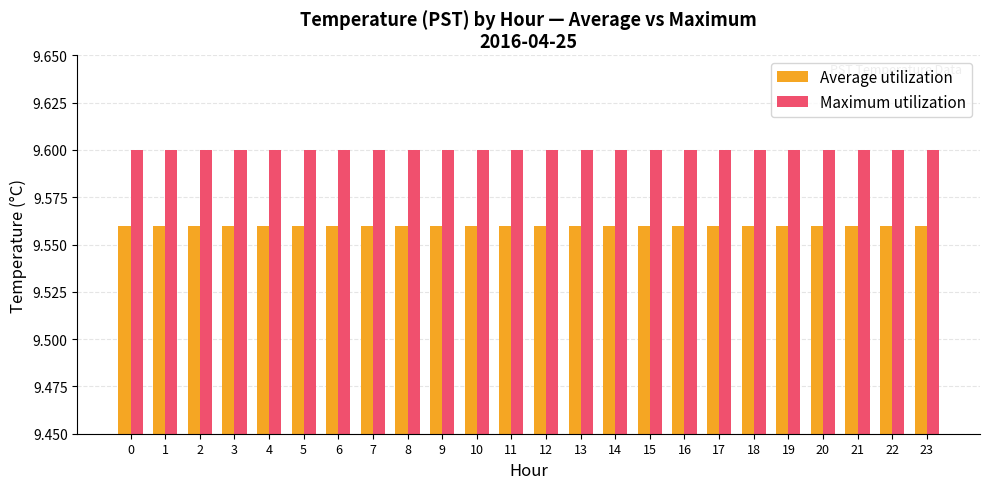

Which series has the largest total across all categories?

Maximum utilization